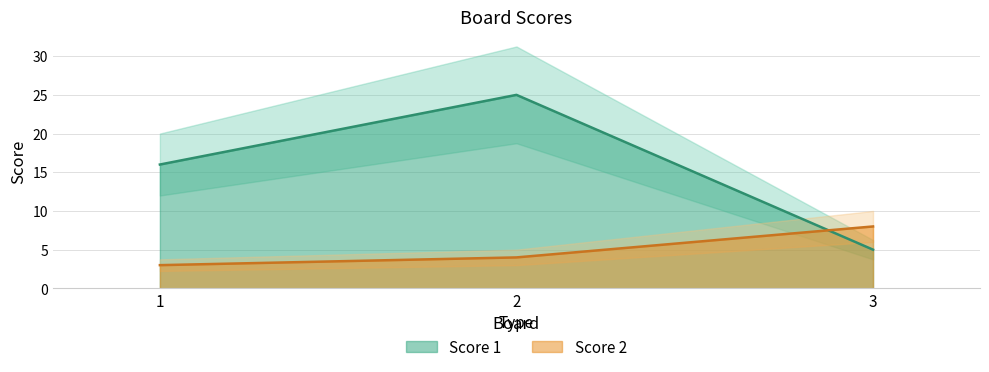

Which category has the lowest value in the Score 2 series?

1